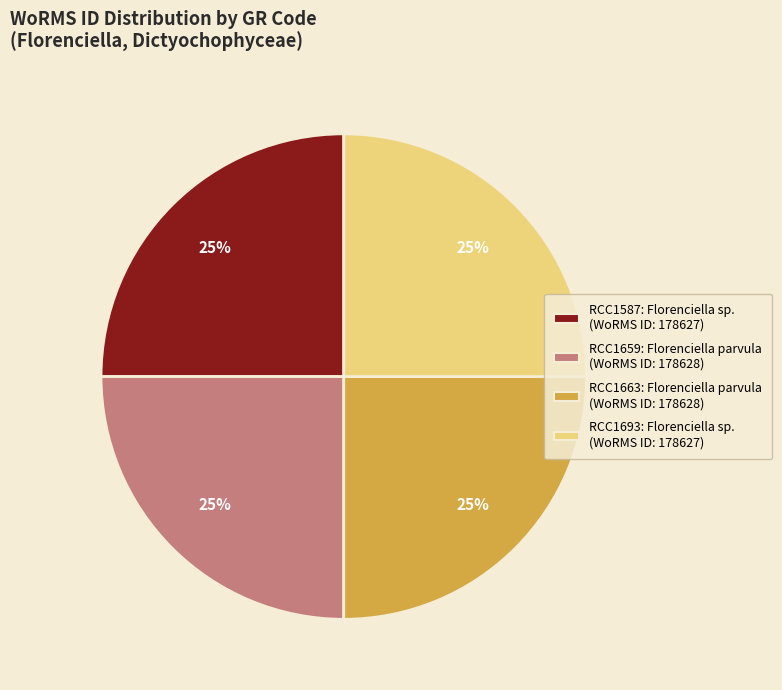

Is there any slice that represents more than half of the pie?

No